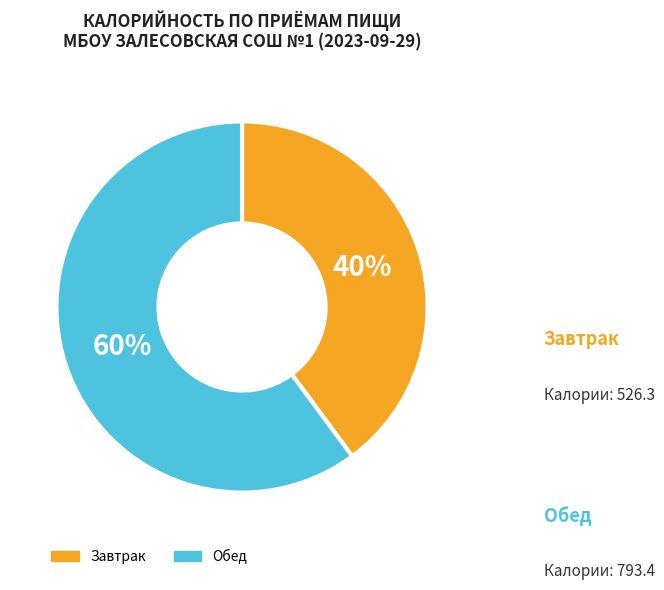

To the nearest percent, what is the difference between the Обед and Завтрак slice percentages?

20%